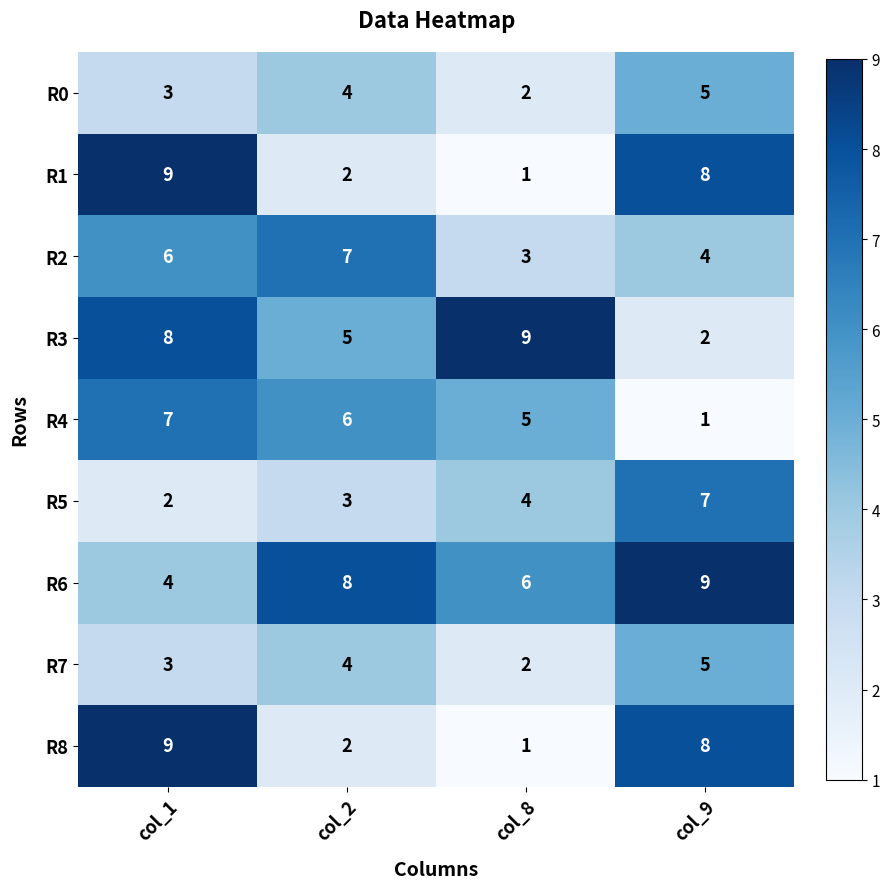

Which category has the highest value in the R3 series?

col_8